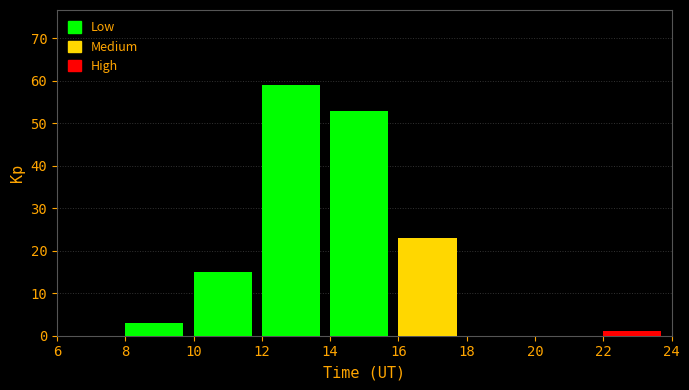

Reading left to right, list every bar in this chart as the range it spans on the x-axis followed by its height. The values are not printed on the chart, so give them approximately, as read against the axis.

6 to 8: 0
8 to 10: 3
10 to 12: 15
12 to 14: 59
14 to 16: 53
16 to 18: 23
18 to 20: 0
20 to 22: 0
22 to 24: 1